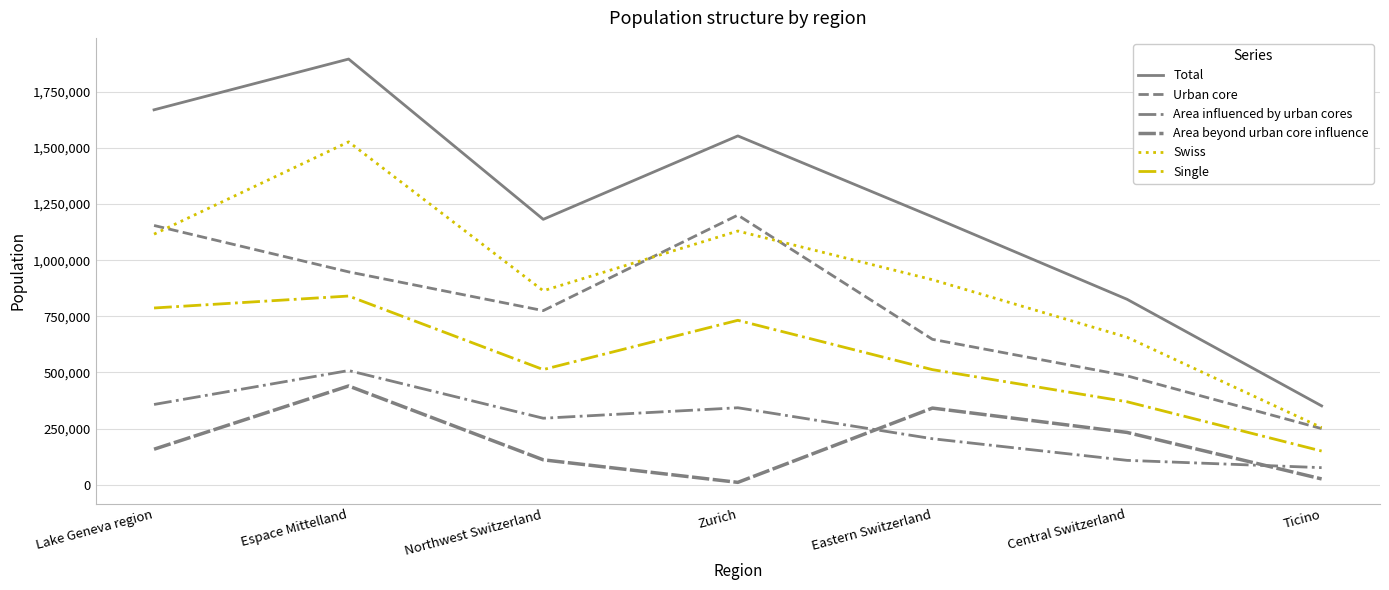

Does the chart display data point markers on the line(s)?

No